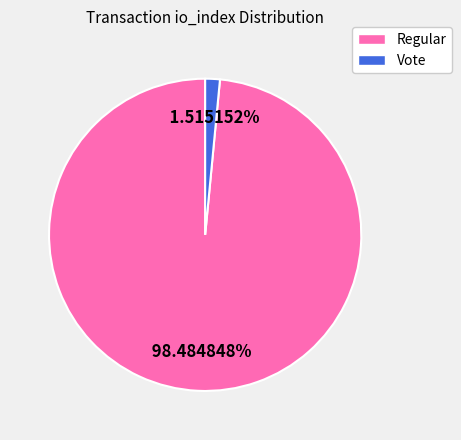

Which has a higher value, Vote or Regular?

Regular